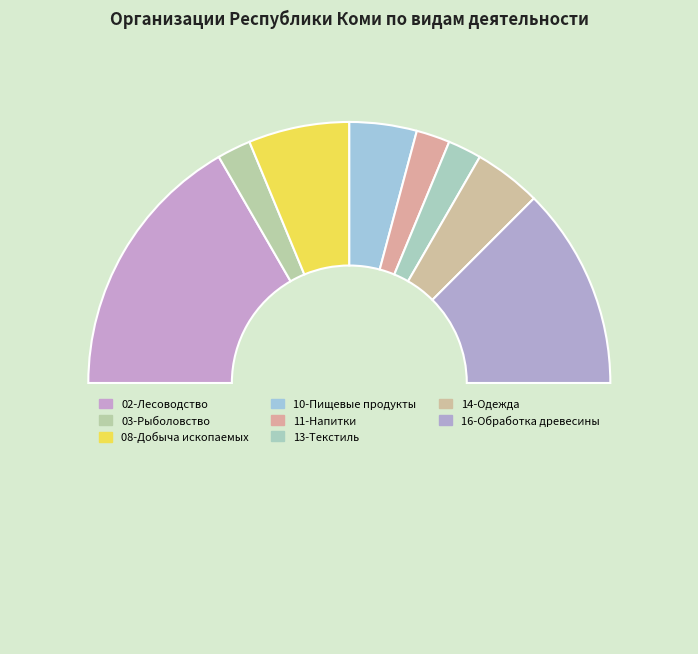

Which slice is the smallest?

03-Рыболовство и рыбоводство